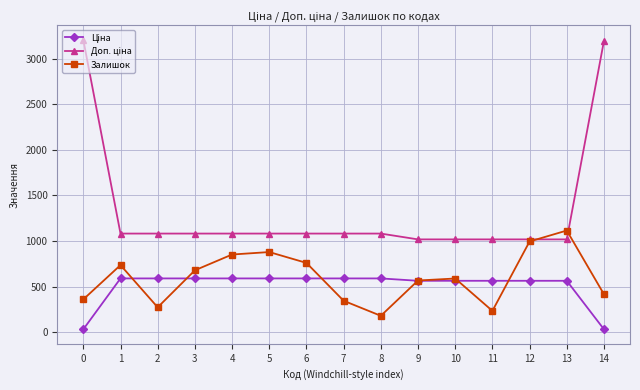

The value of Залишок at 0 is 360.0. True or false?

True